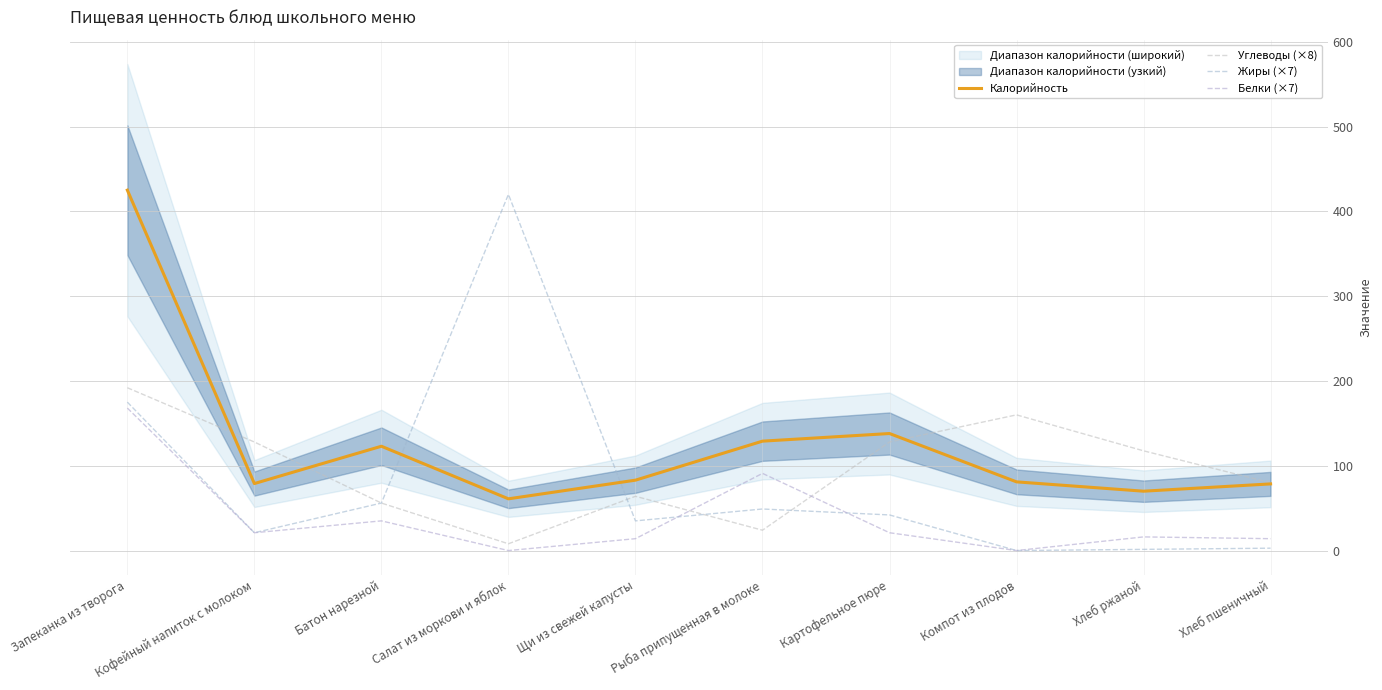

Rank the series by their maximum value, from highest to lowest.

Калорийность, Жиры (×7), Углеводы (×8), Белки (×7)